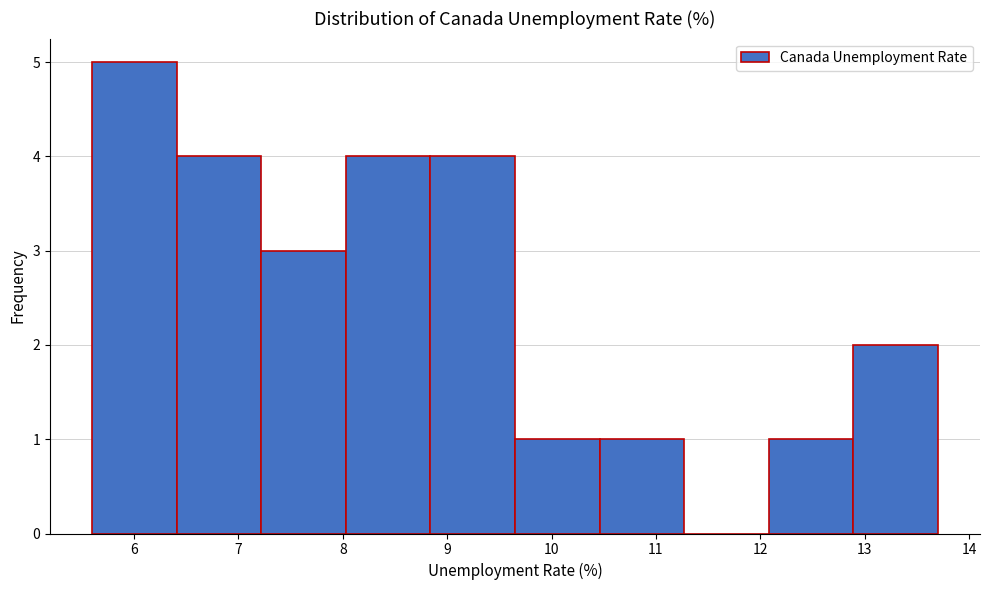

How tall is the bar that spans 5.60 to 6.41 on the x-axis? Neither the bar edges nor the heights are printed on the chart, so give them approximately, as read against the axes.

5